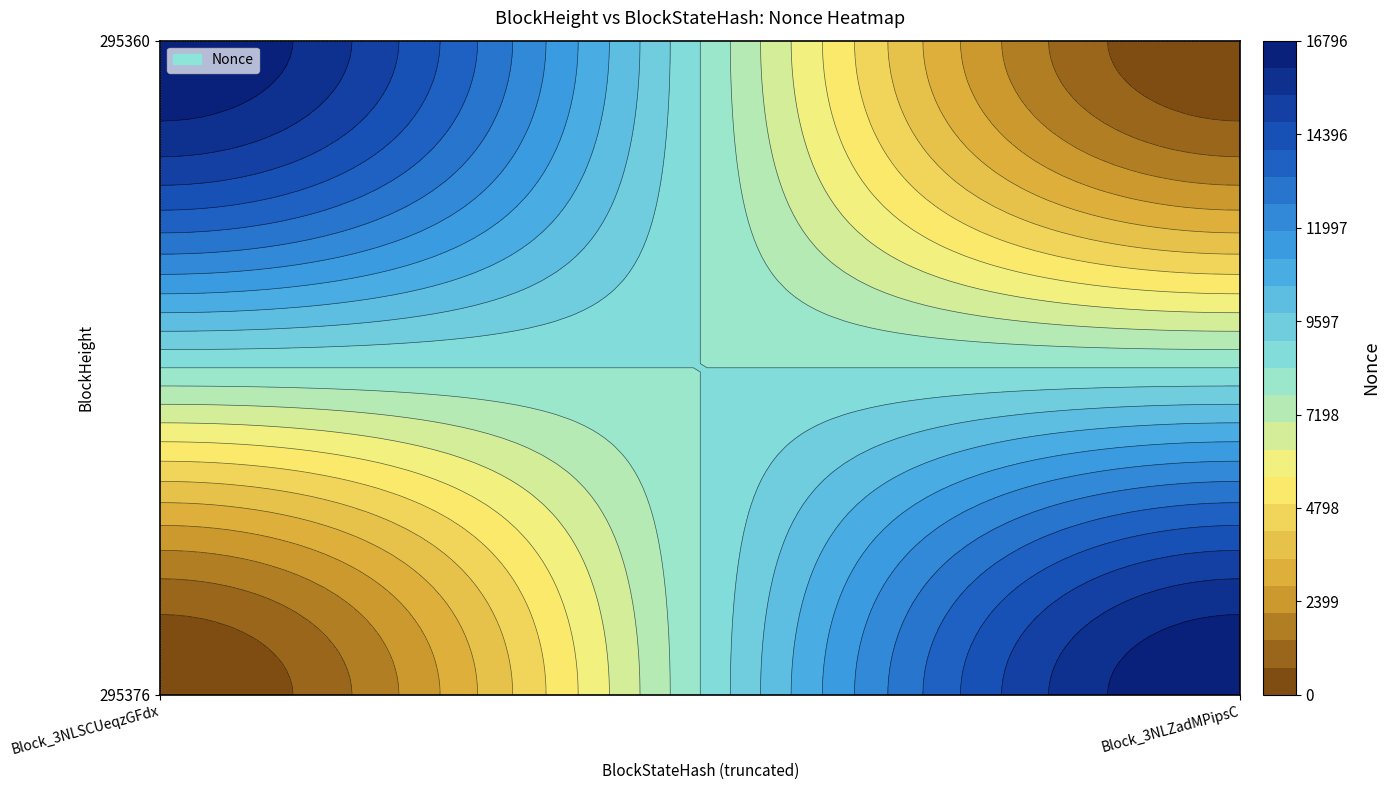

Count the 295360 values in the range 0 to 16796.

2